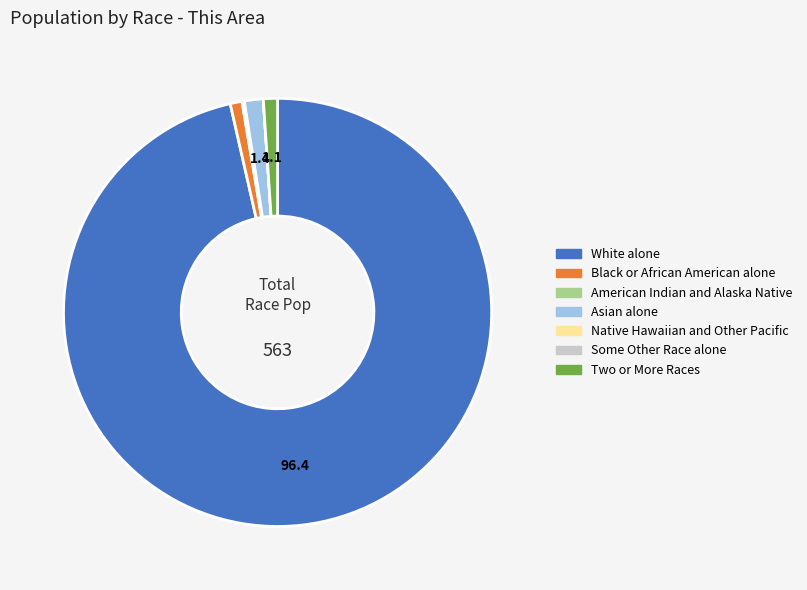

True or false: Asian alone accounts for 1% of the total.

True